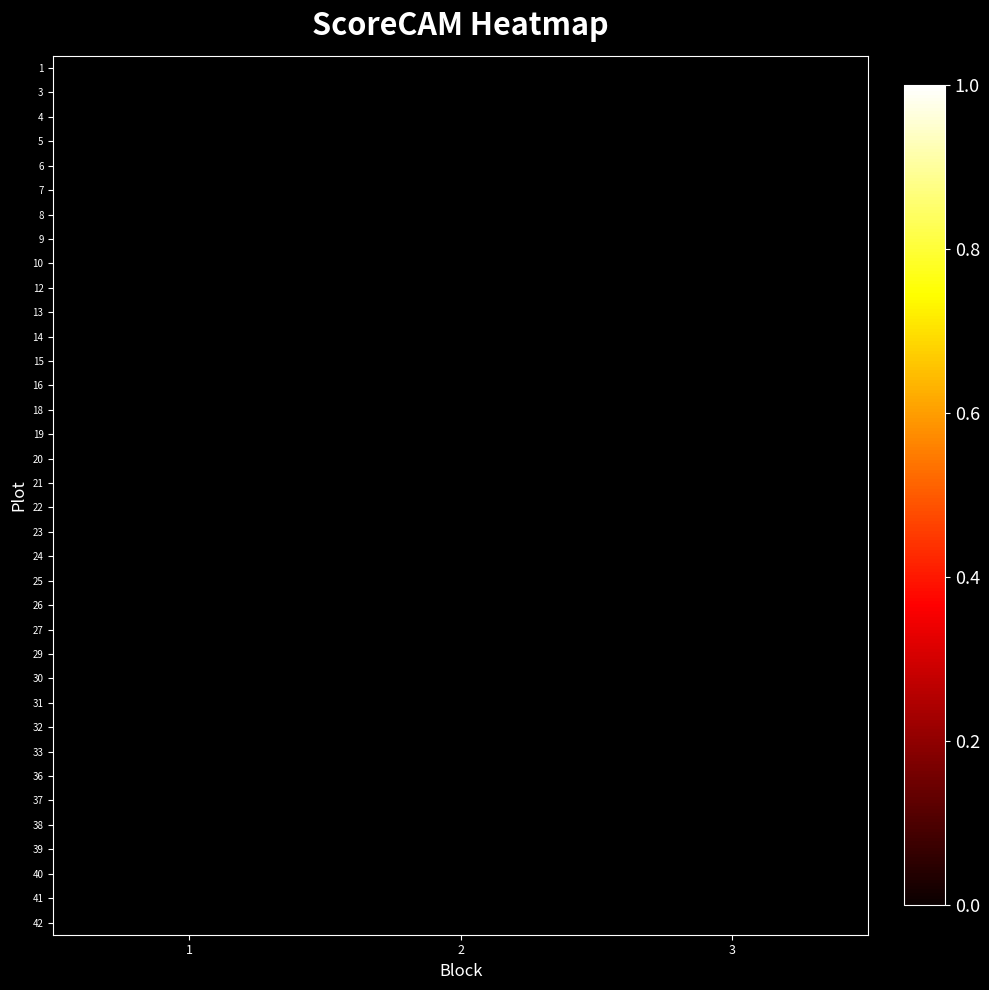

At how many categories does at least one series exceed 0?

3